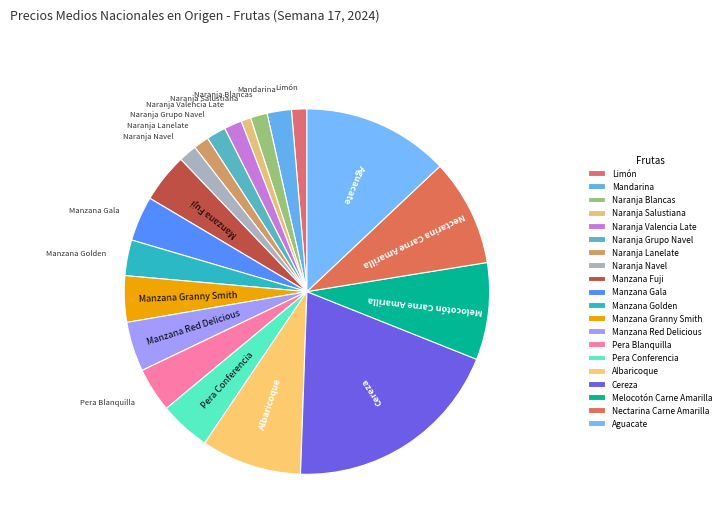

Do Manzana Fuji and Naranja Navel together represent more than half of the pie?

No